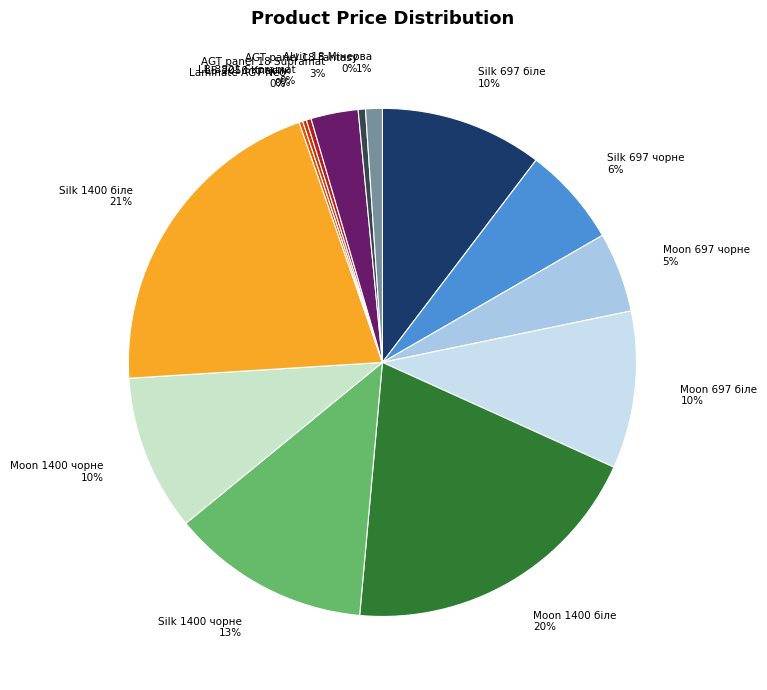

What is the ratio of the value at Silk 1400 біле 21% to the value at AGT panel 18 Fantasy 0%?

44.7